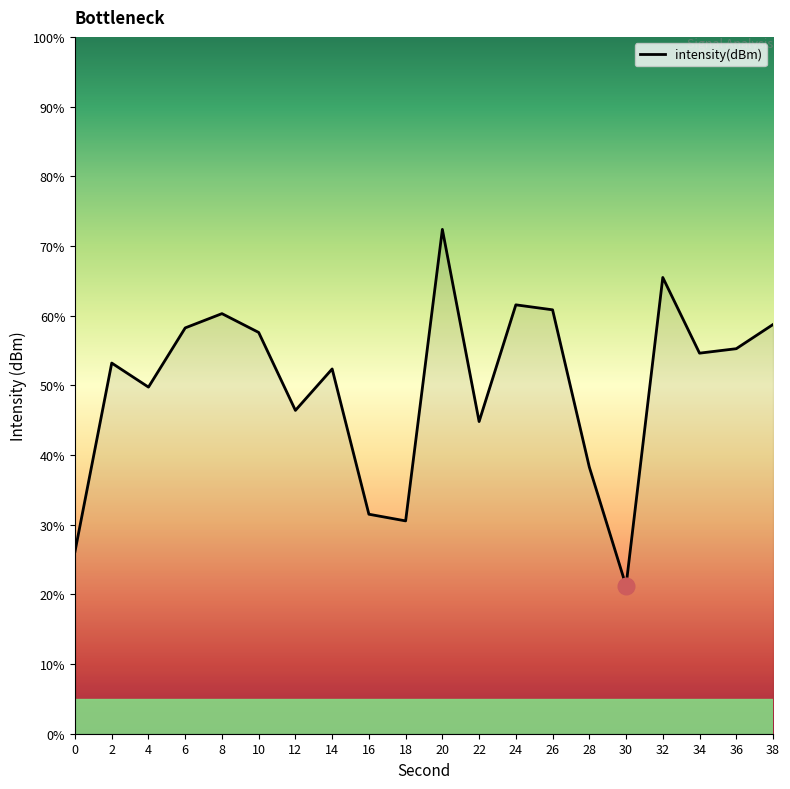

Read the value at 30.

21.2